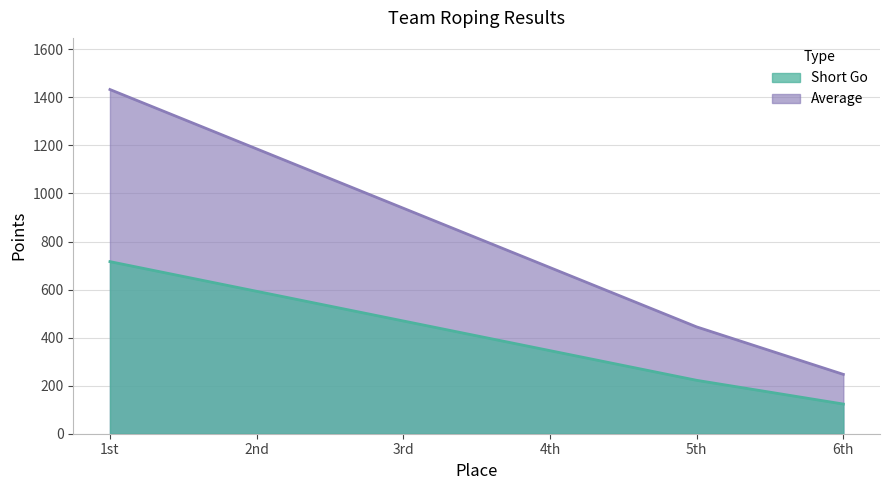

Which category has the highest value in the Average series?

1st